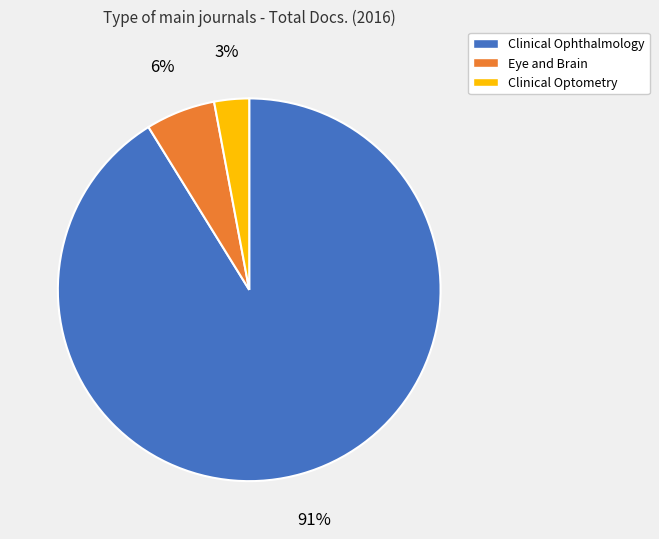

To the nearest percent, what is the difference between the Clinical Ophthalmology and Clinical Optometry slice percentages?

88%